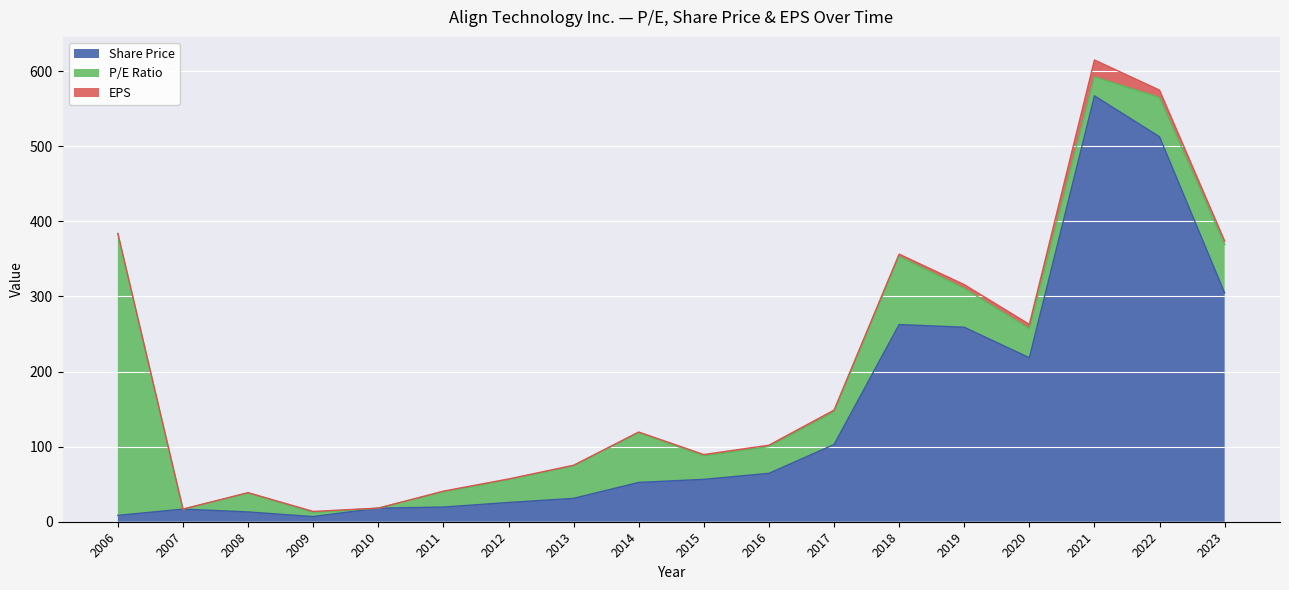

At which category is the sum across all series the highest?

2021